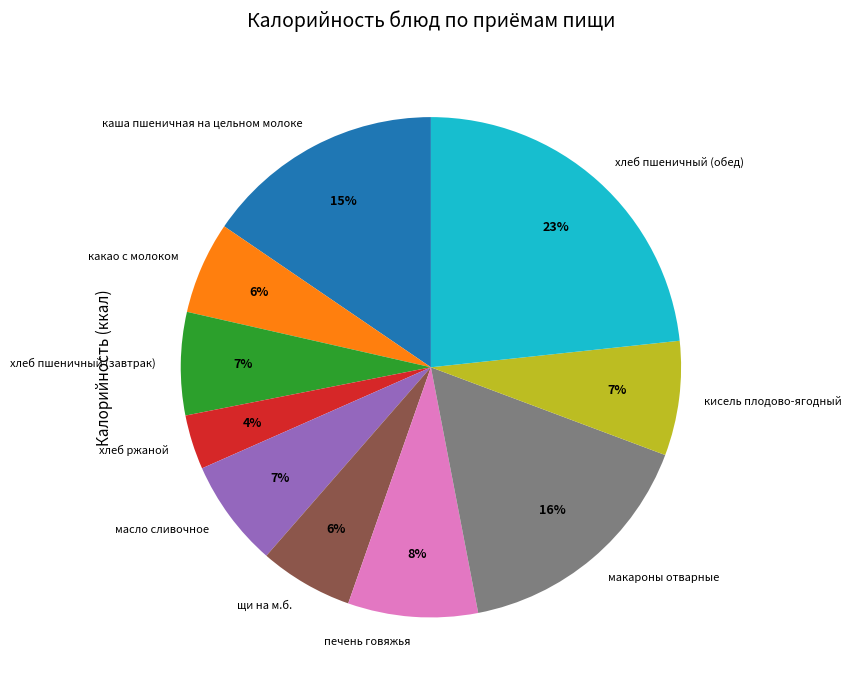

To the nearest percent, what portion does каша пшеничная на цельном молоке represent?

15%